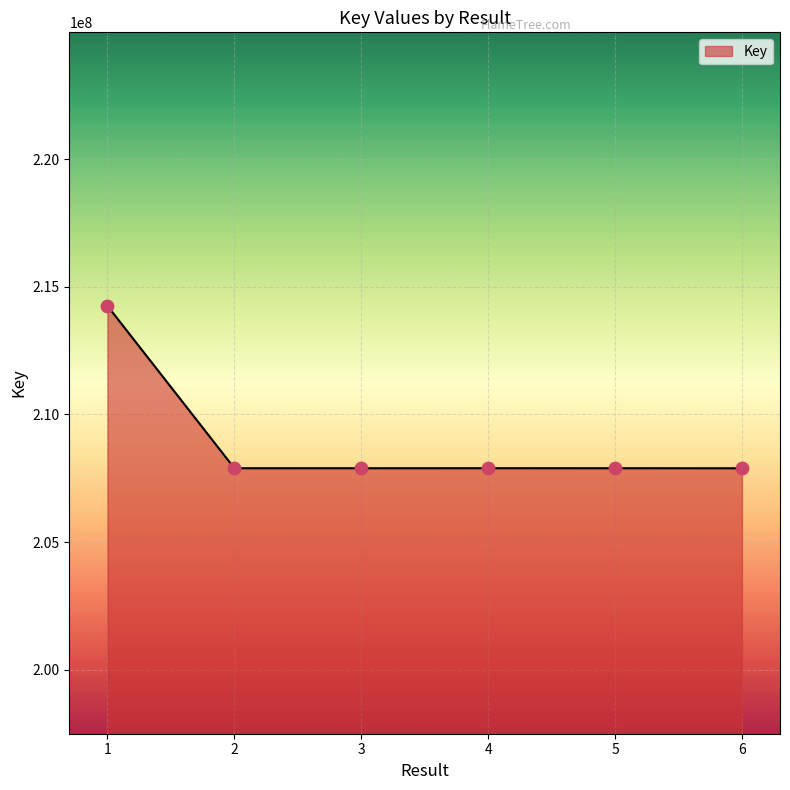

What is the ratio of the value at 3 to the value at 1?

1.0